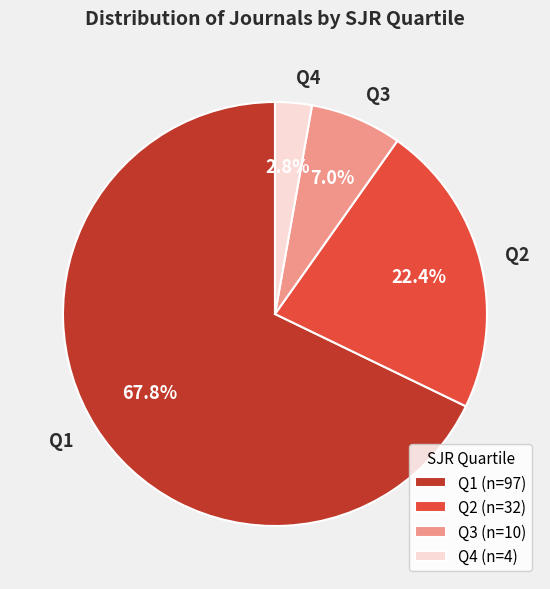

Which slice is the largest?

Q1